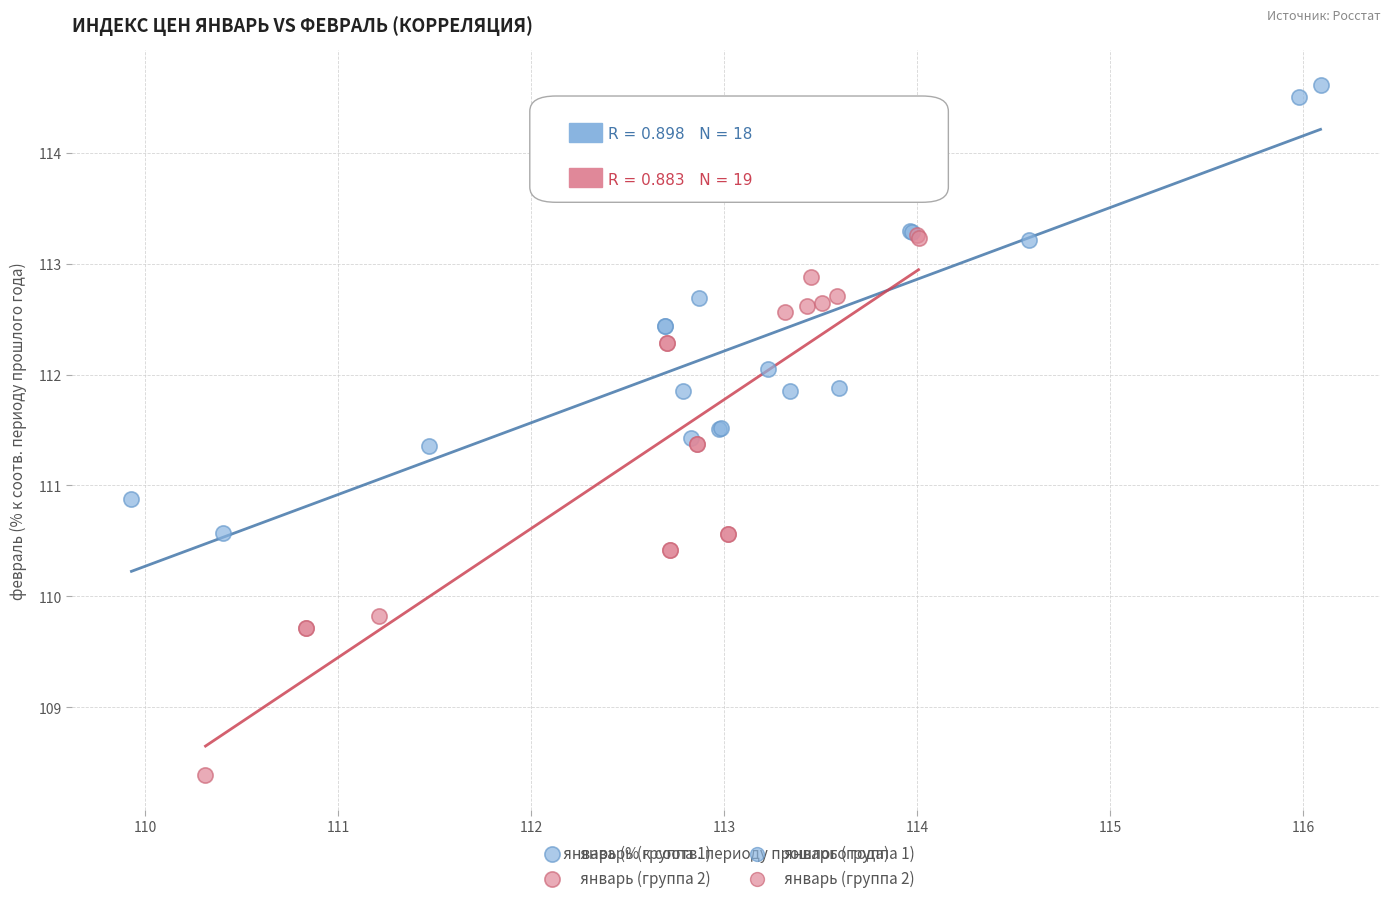

Which series has the widest spread of Y values?

январь (группа 2)